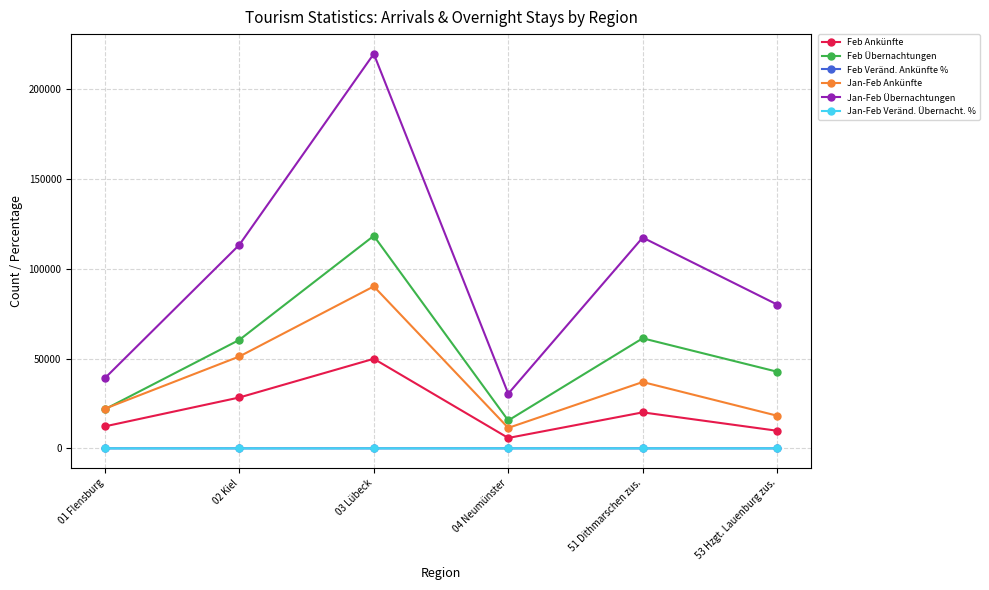

Is the value of Feb Übernachtungen at 03 Lübeck greater than the value of Feb Veränd. Ankünfte % at 51 Dithmarschen zus.?

Yes